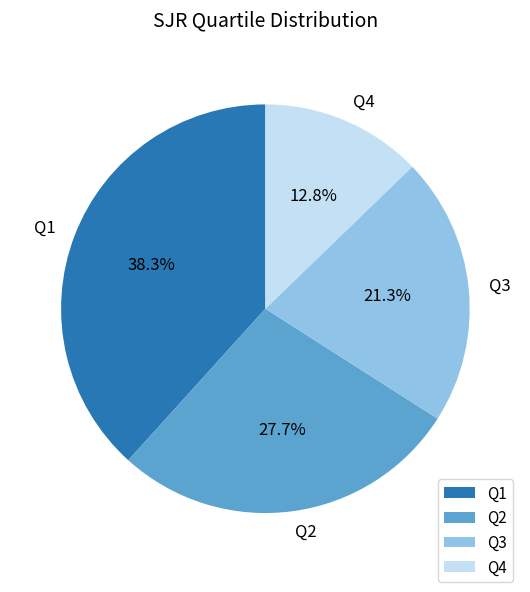

Is there a majority slice in this chart?

No